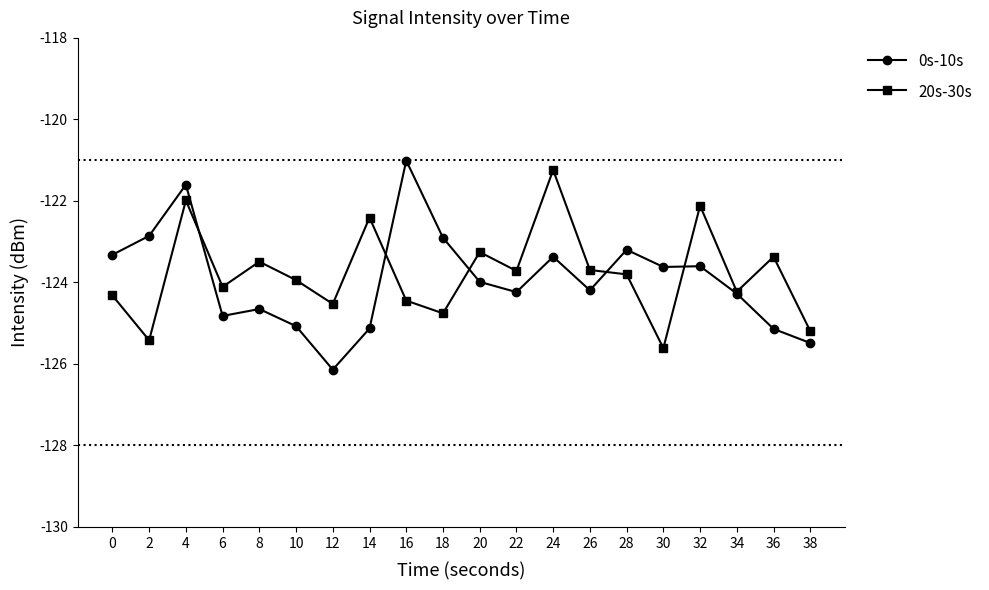

What is the value of the 20s-30s point at the 9th from the left?

-124.4